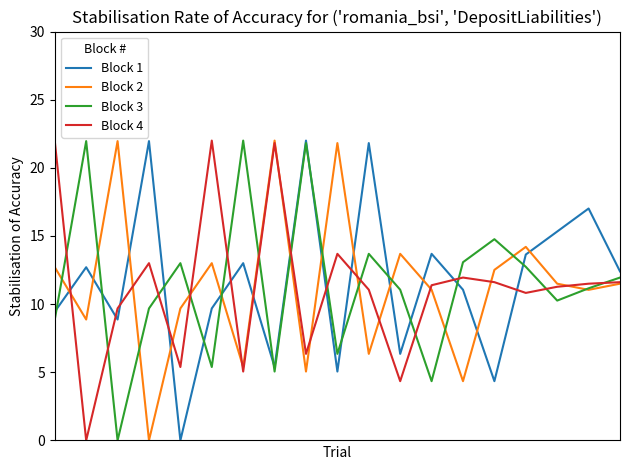

How many intersections are there between Block 2 and Block 1?

13